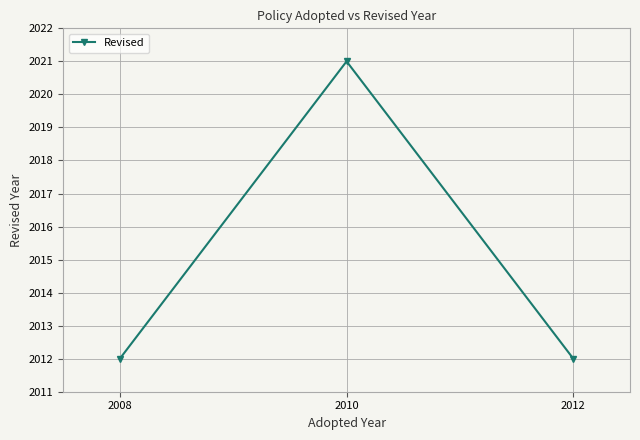

What is the minimum value shown in the chart?

2012